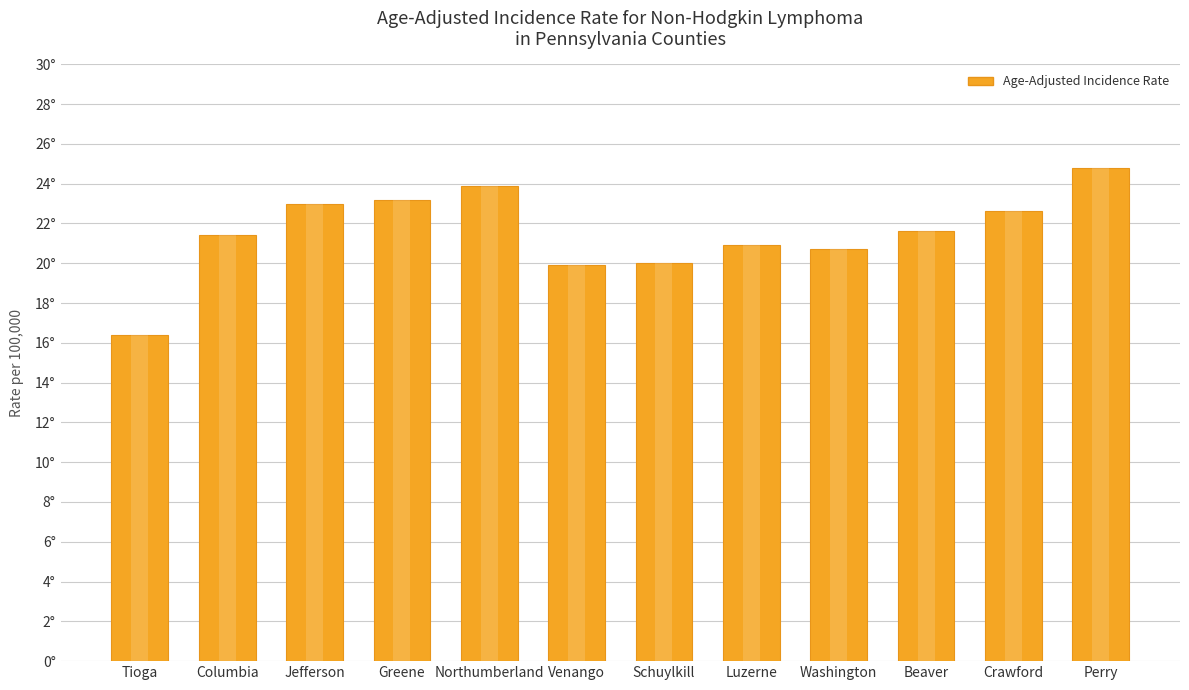

How many data points does each series have?

12